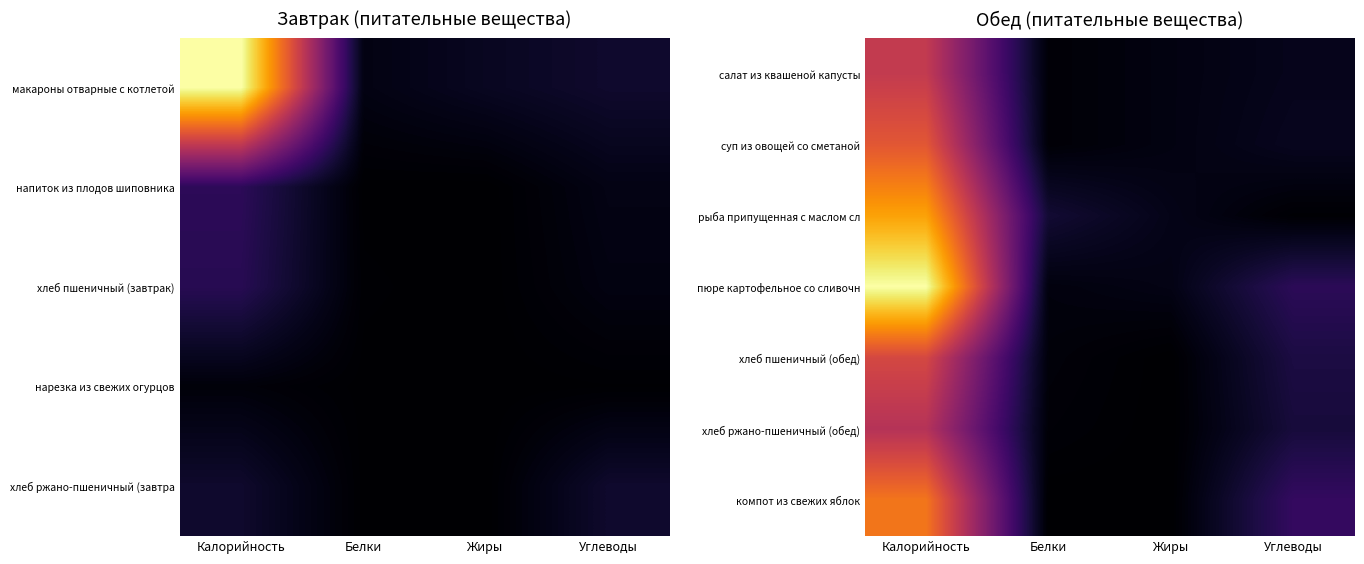

The value of хлеб ржано-пшеничный (обед) at Жиры is 0. True or false?

True